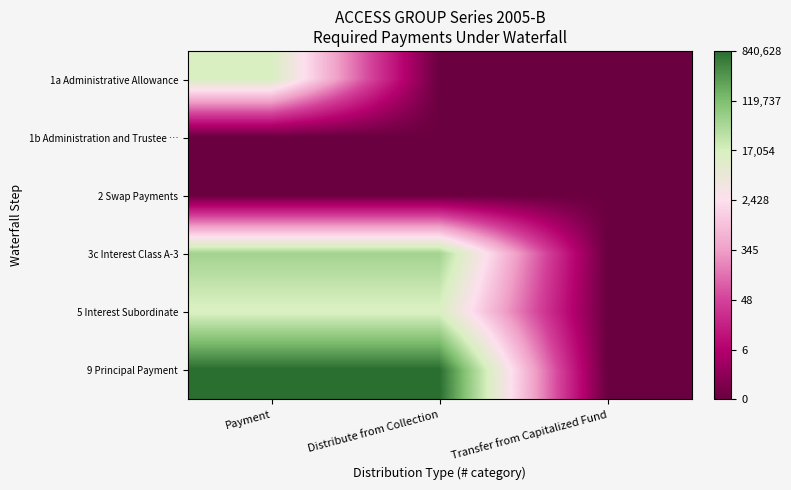

Rank the series at Distribute from Collection from lowest to highest value.

1a Administrative Allowance, 1b Administration and Trustee …, 2 Swap Payments, 5 Interest Subordinate, 3c Interest Class A-3, 9 Principal Payment